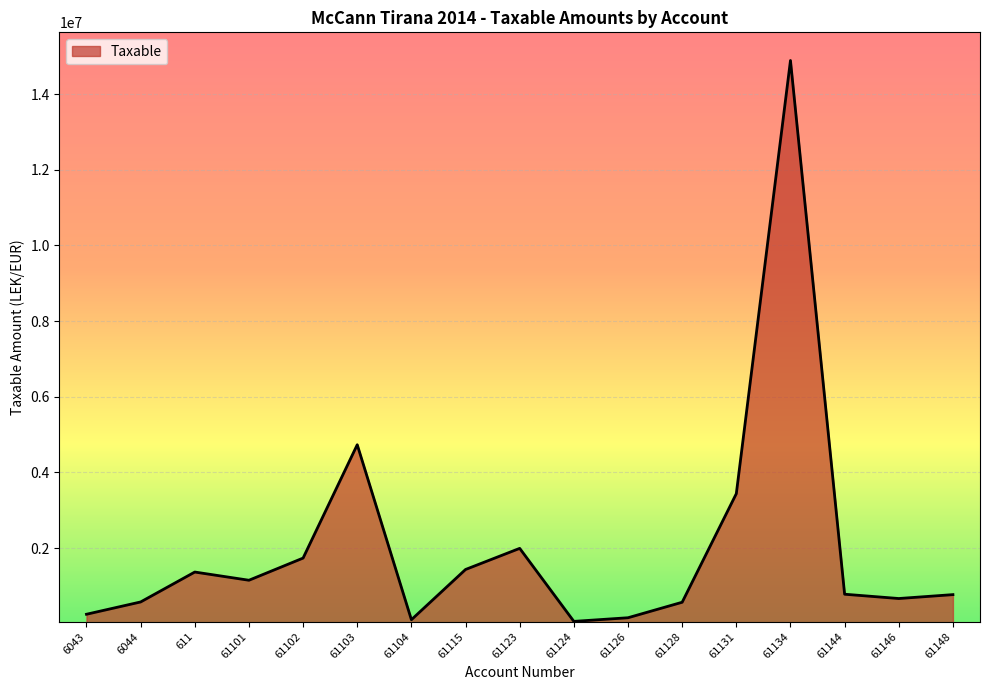

True or false: the data has more than 0 interior local peaks.

True